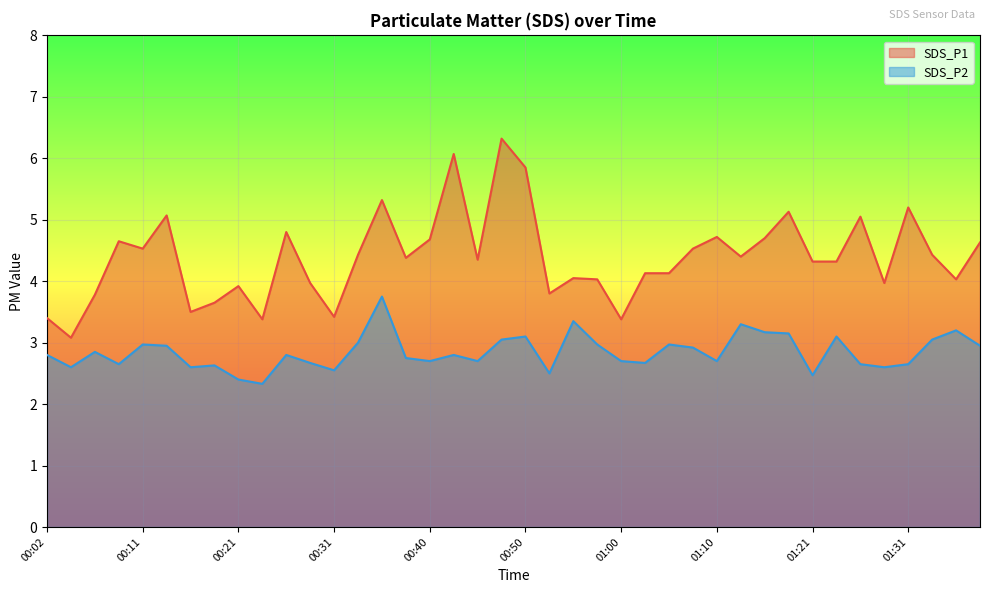

What is the difference between the maximum and minimum values in the SDS_P1 series?

3.2